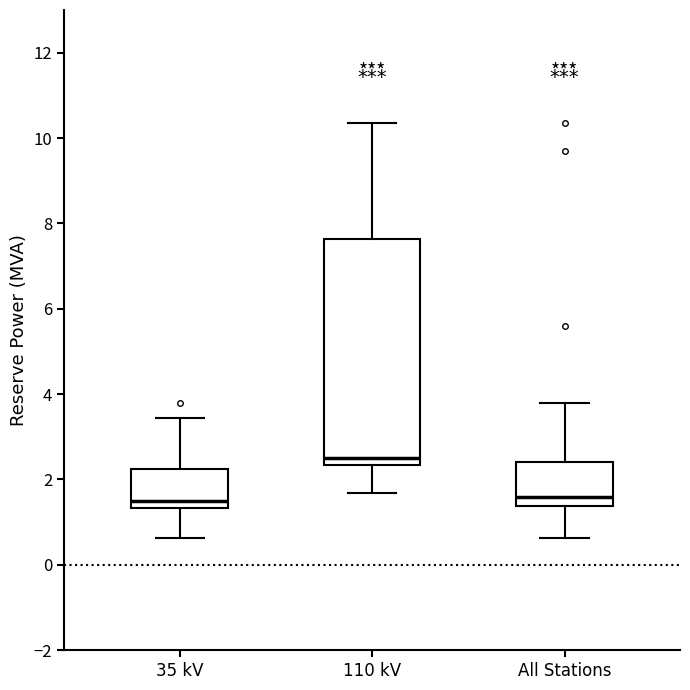

Reading left to right, transcribe this box plot: for each box, give where its median line is, the range the box spans, and where its two whiskers end, as read against the y-axis. The values are not printed on the chart, so give them approximately, as read against the axis.

35 kV: median 1.4 (just above the box's lower edge), box 1.4 to 2.2, whiskers 0.6 to 3.4
110 kV: median 2.6, box 2.4 to 7.6, whiskers 1.6 to 10.4
All Stations: median 1.6, box 1.4 to 2.4, whiskers 0.6 to 3.8